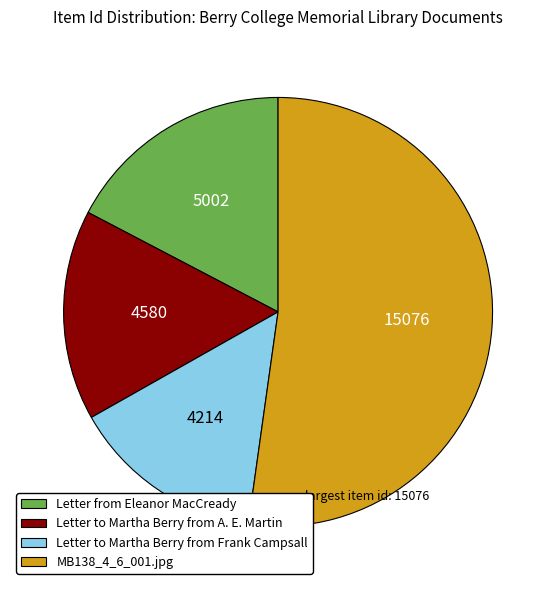

What is the smallest slice in the pie chart?

Letter to Martha Berry from Frank Campsall